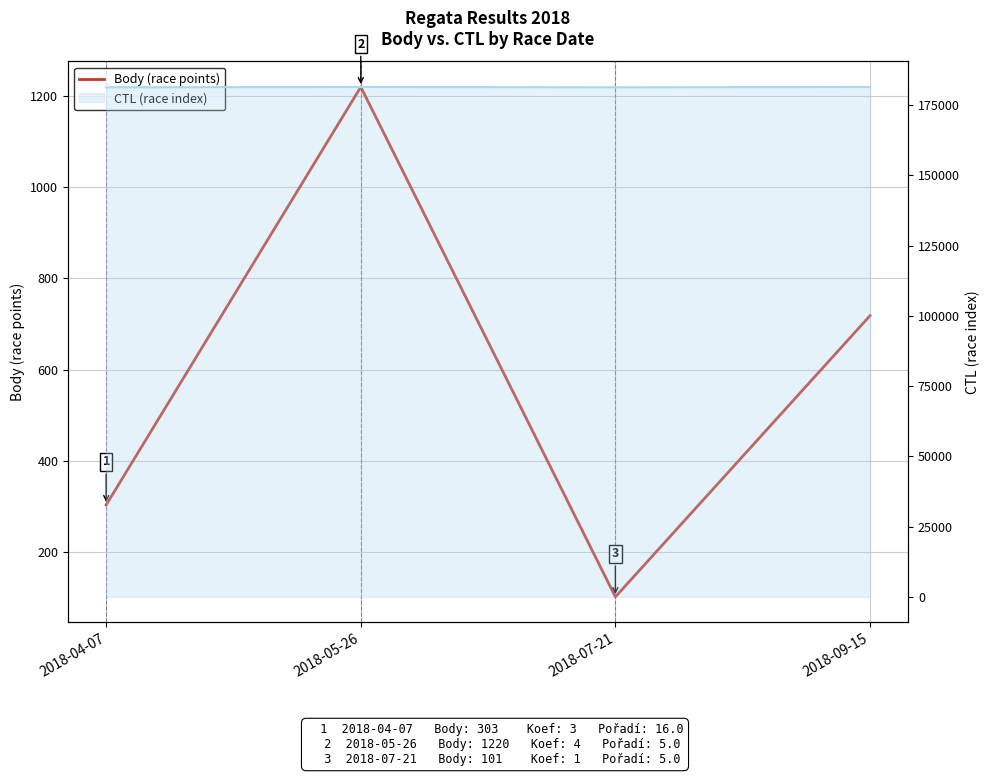

What is the sum of the Body (race points) values at 2018-07-21 and 2018-05-26?

1321